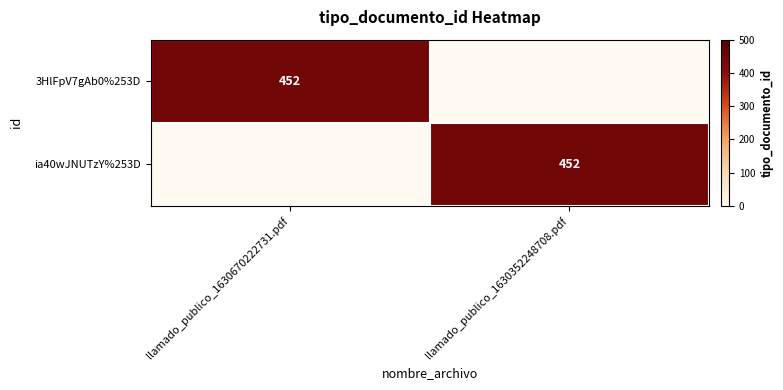

What is the total value across all series at llamado_publico_1630670222731.pdf?

452